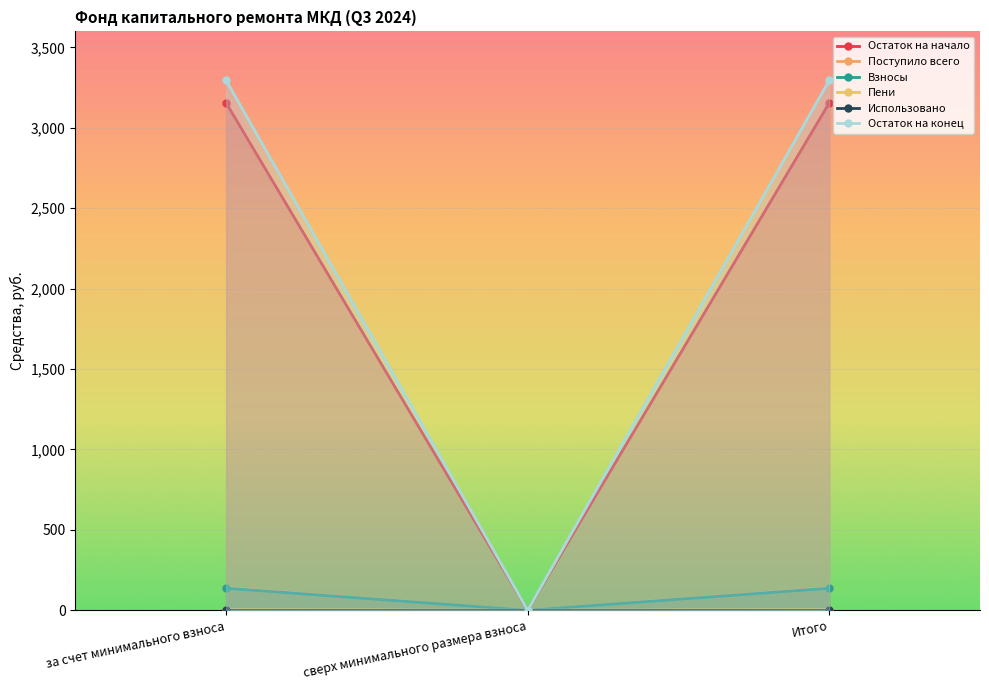

Reading left to right, what are all the values shown in this chart?

Остаток на начало: 3155.2	0.0	3155.2
Поступило всего: 140.1	0.0	140.1
Взносы: 137.3	0.0	137.3
Пени: 2.8	0.0	2.8
Использовано: 0.0	0.0	0.0
Остаток на конец: 3295.3	0.0	3295.3